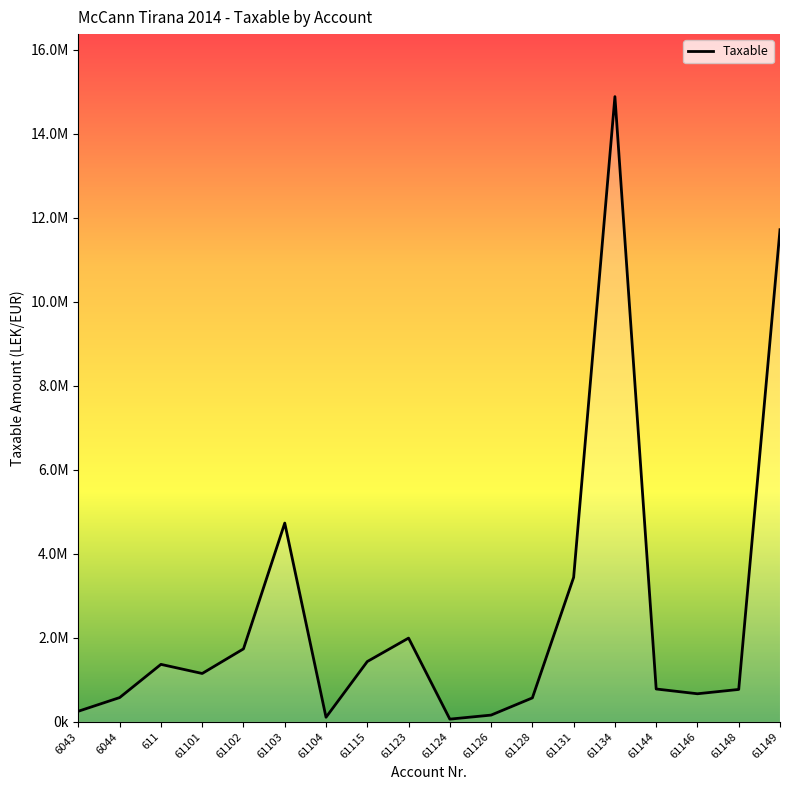

Does the chart display data point markers on the line(s)?

No